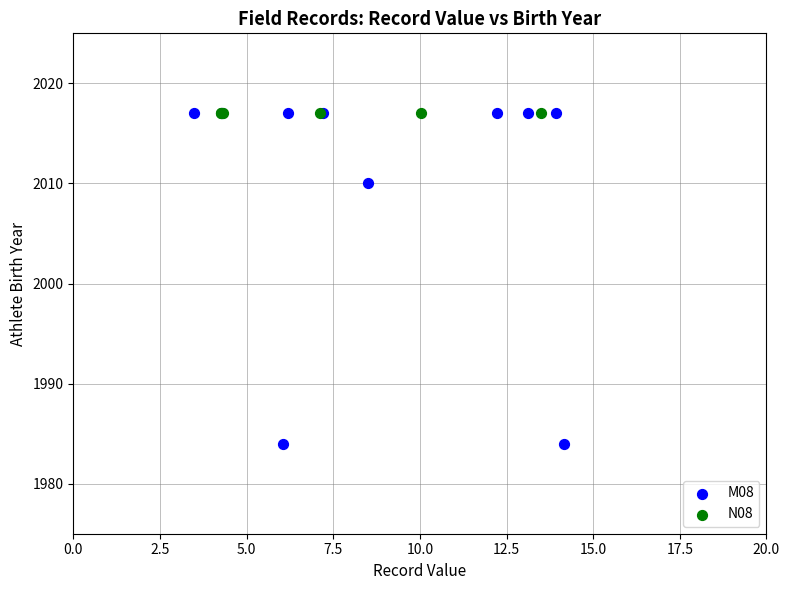

Which series contains the lowest Y value?

M08